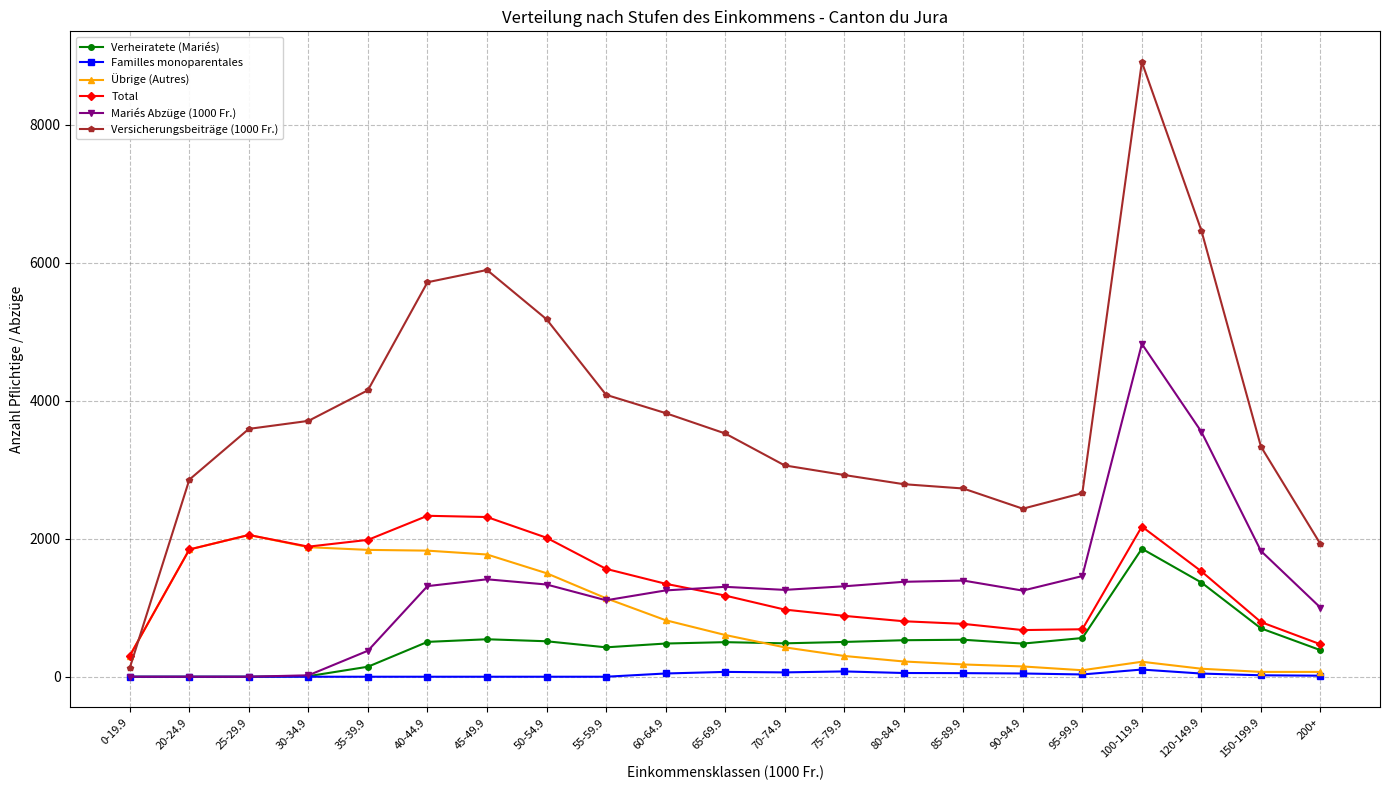

Which series ends up on top after the final intersection of Mariés Abzüge (1000 Fr.) and Total?

Mariés Abzüge (1000 Fr.)